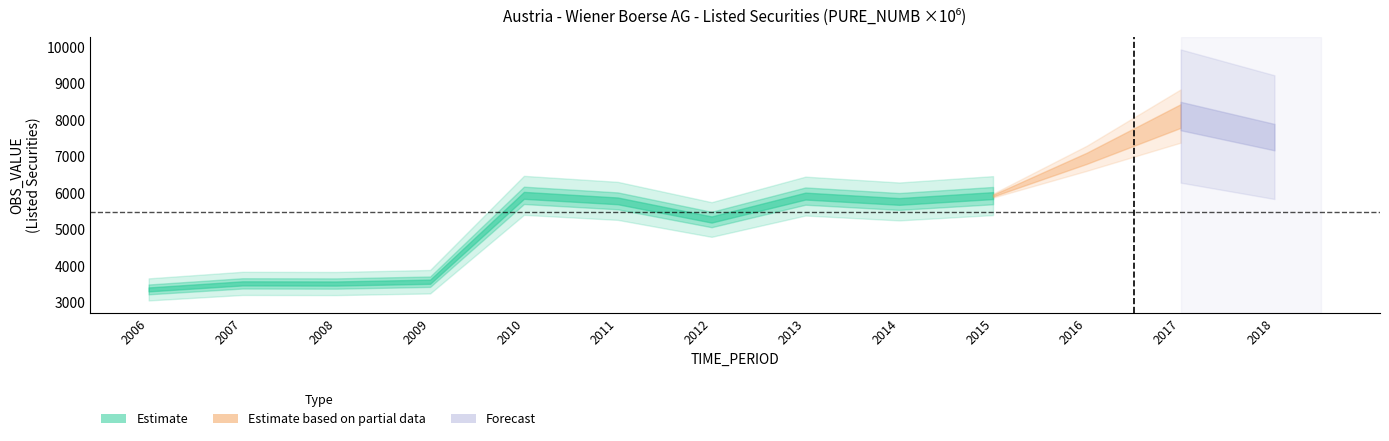

What is the difference between the maximum and minimum values?

4752